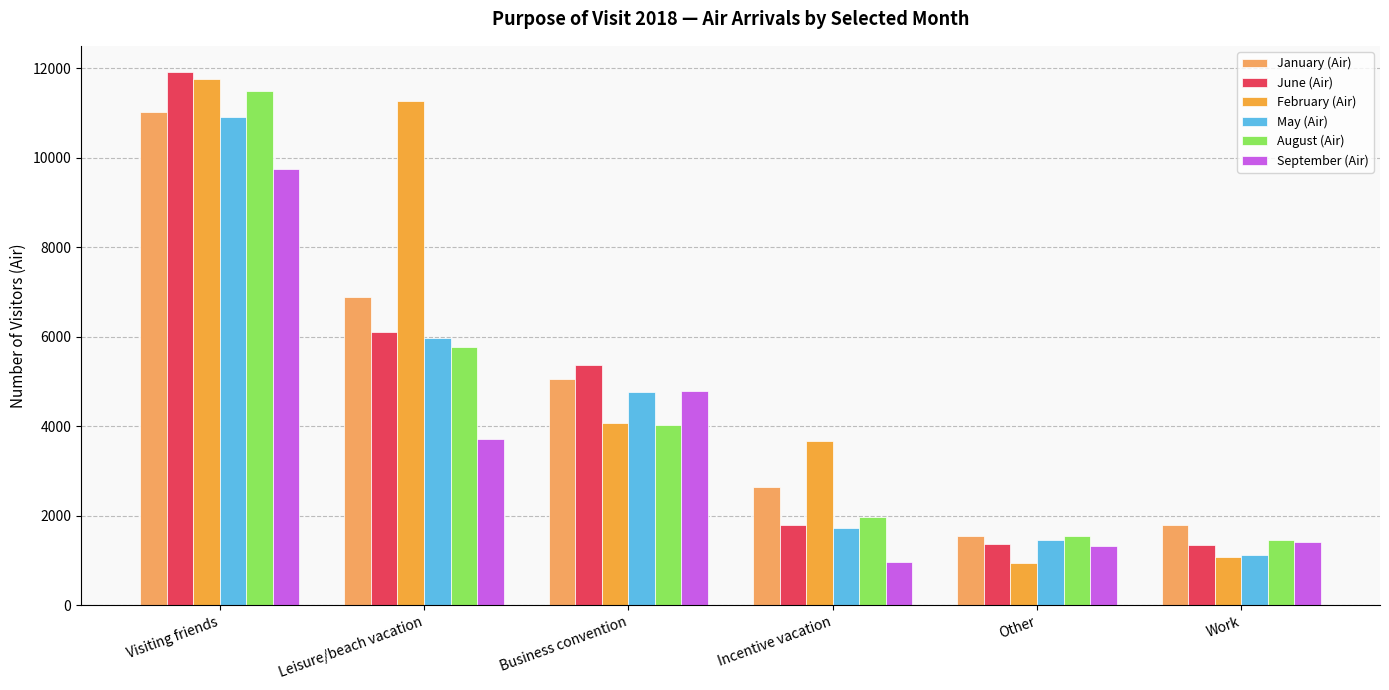

How many bars are there in each group?

6